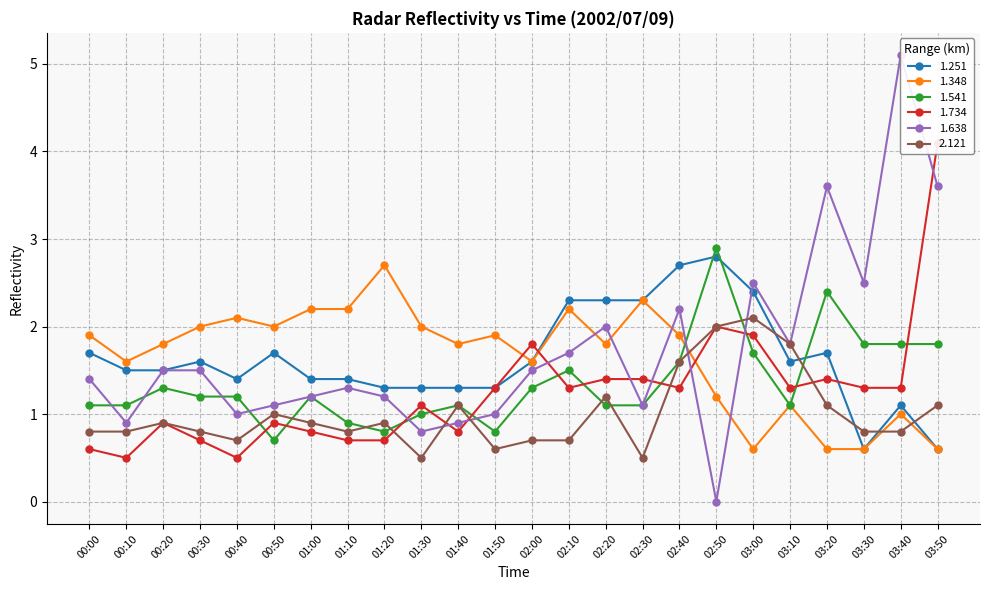

True or false: 2.121 has a value of 1.1 at 01:40.

True